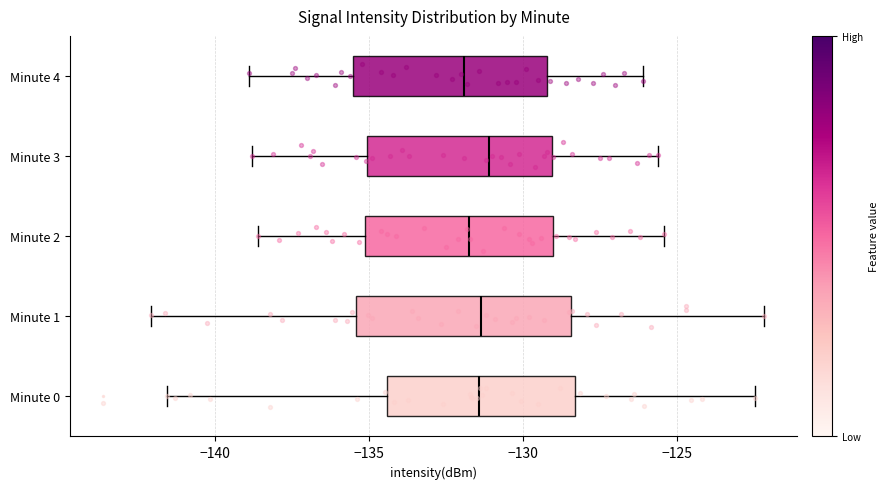

Reading bottom to top, transcribe this box plot: for each box, give where its median line is, the range the box spans, and where its two whiskers end, as read against the x-axis. The values are not printed on the chart, so give them approximately, as read against the axis.

Minute 0: median -131.5, box -134.5 to -128.5, whiskers -141.5 to -122.5
Minute 1: median -131.5, box -135.5 to -128.5, whiskers -142.0 to -122.0
Minute 2: median -131.5, box -135.0 to -129.0, whiskers -138.5 to -125.5
Minute 3: median -131.0, box -135.0 to -129.0, whiskers -139.0 to -125.5
Minute 4: median -132.0, box -135.5 to -129.0, whiskers -139.0 to -126.0